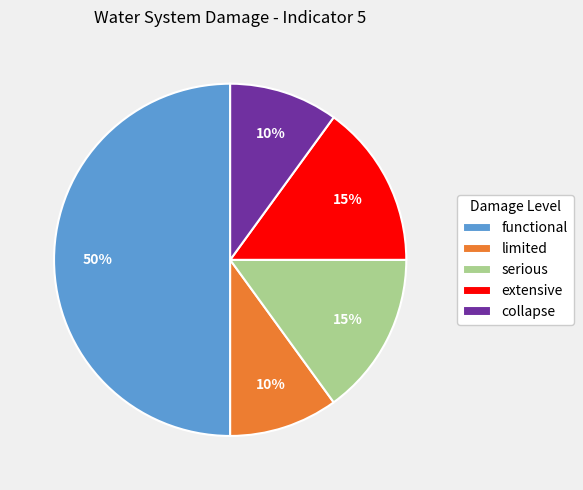

How many segments does this pie chart have?

5